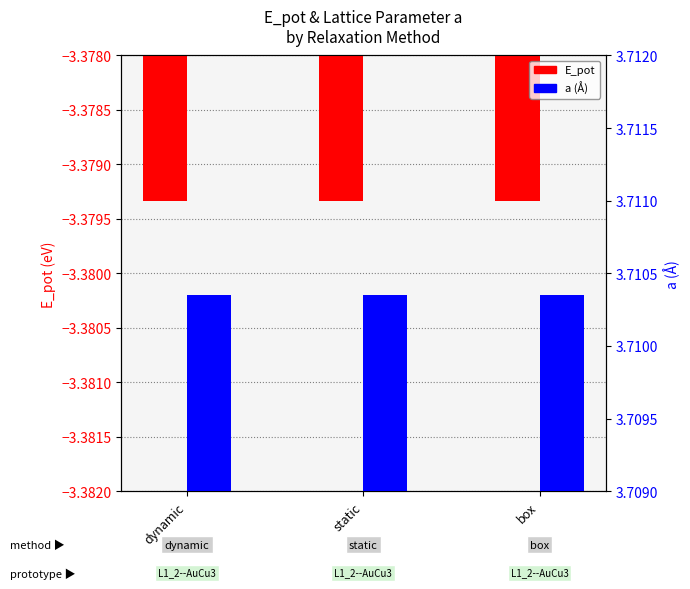

How many groups of bars are there?

3